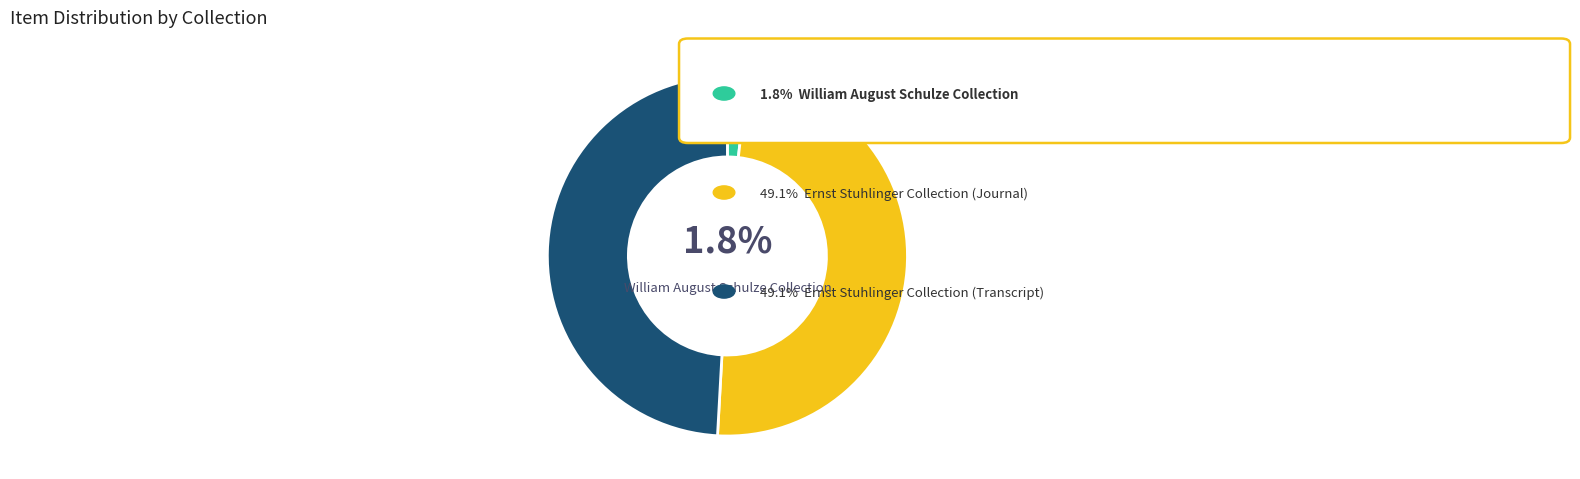

To the nearest percent, what is the average slice percentage?

33%